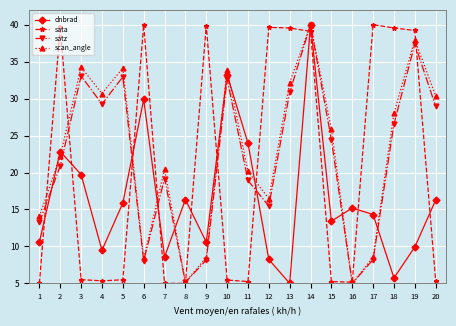

Which category has the highest value in the dnbrad series?

14